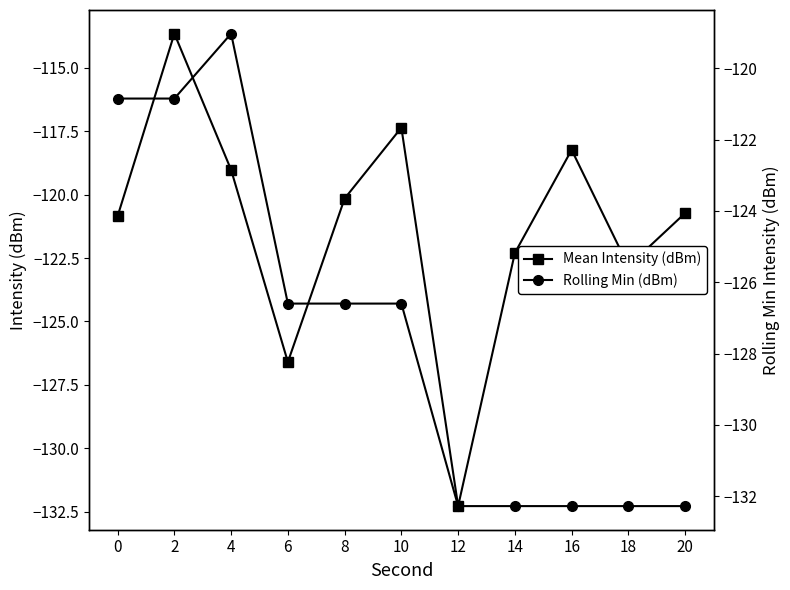

What is the highest value of the Mean Intensity (dBm) series?

-113.7